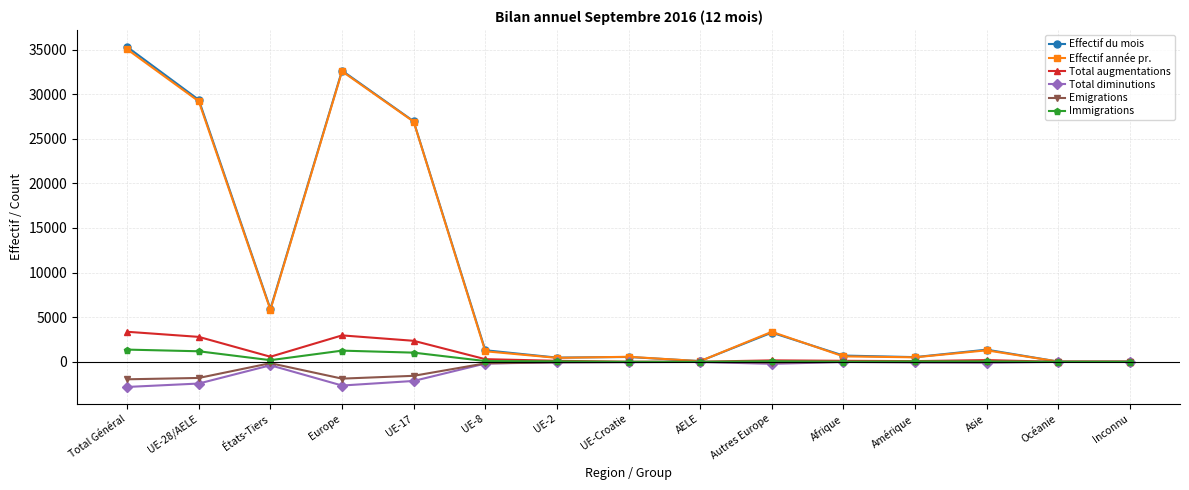

The Immigrations series shows 49 at Amérique. True or false?

True